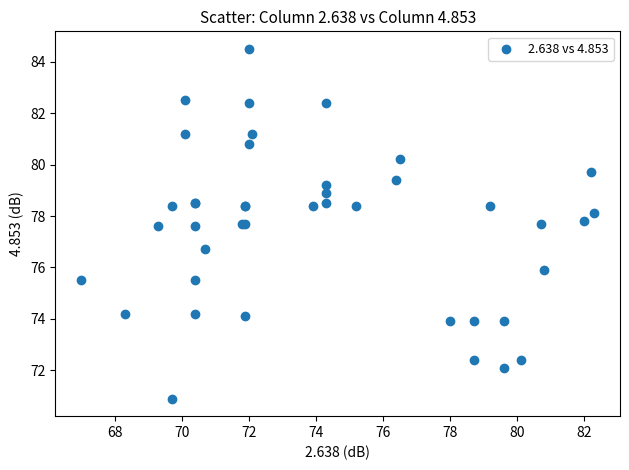

What Y value in the scatter plot is closest to 77?

76.7